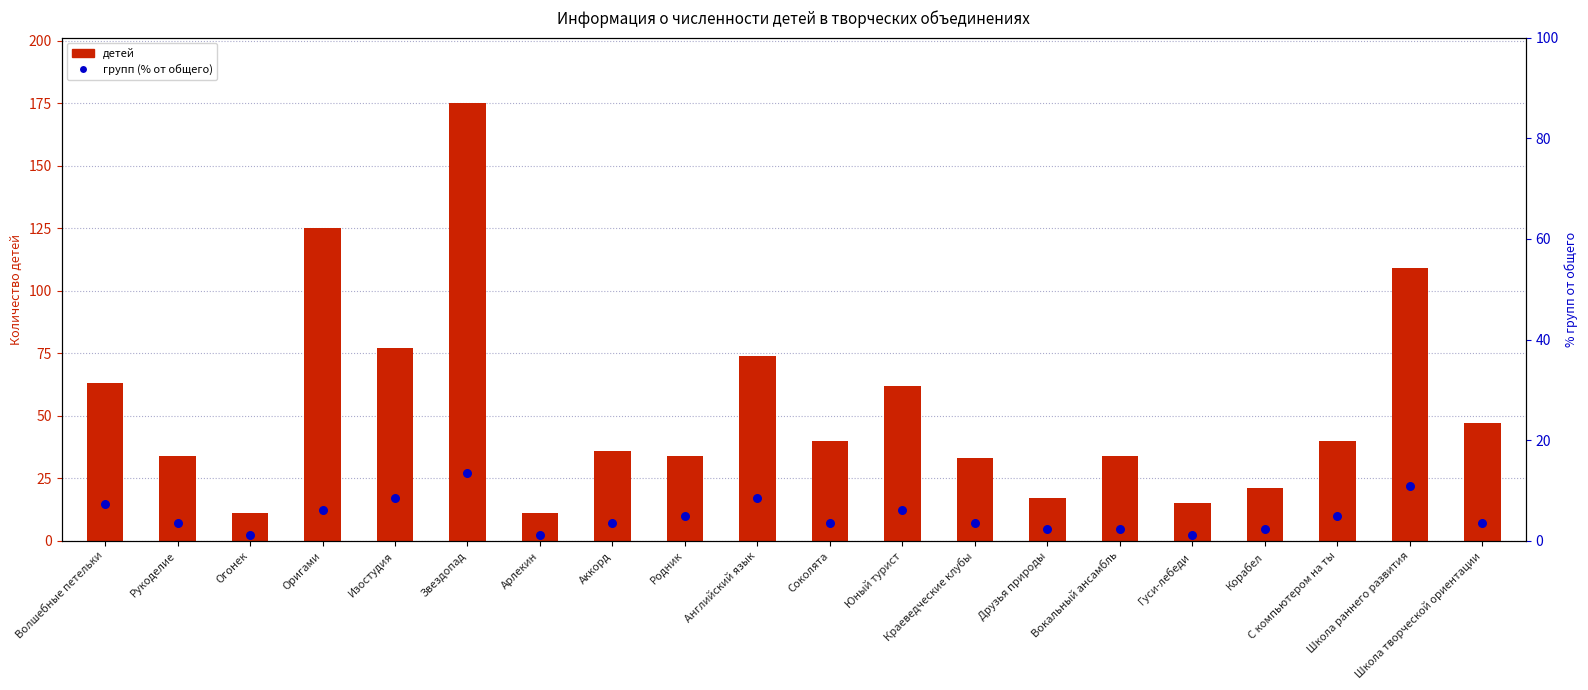

Which series contains the highest Y value?

детей